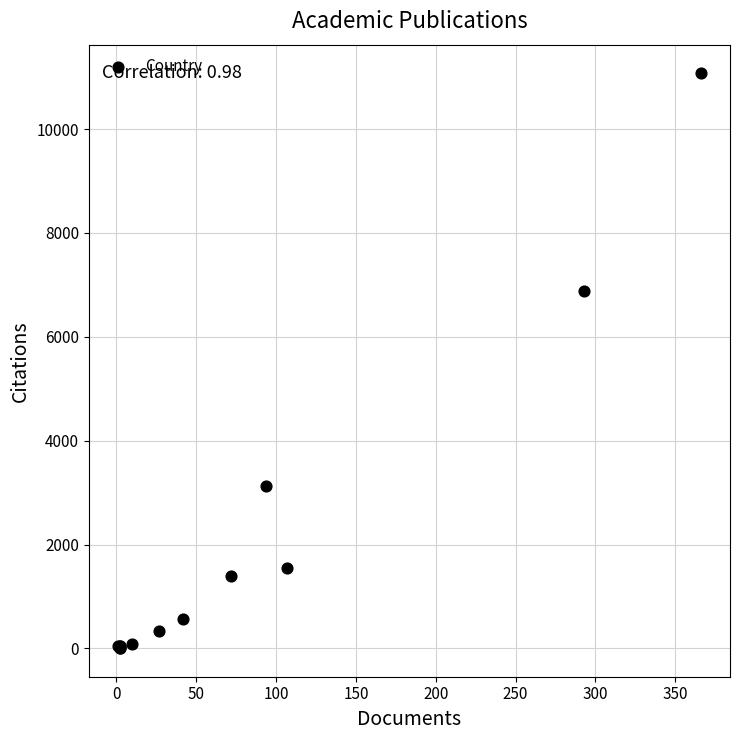

What Y value in the scatter plot is closest to 5540?

6891